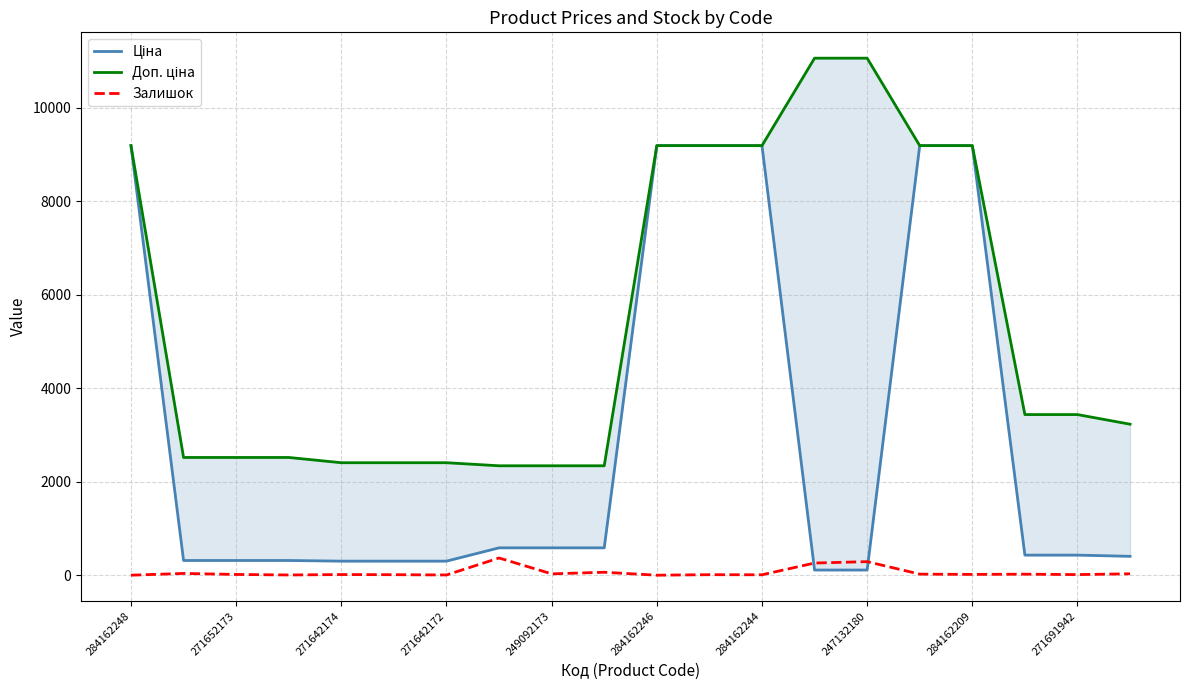

Which series ends up on top after the final intersection of Ціна and Залишок?

Ціна